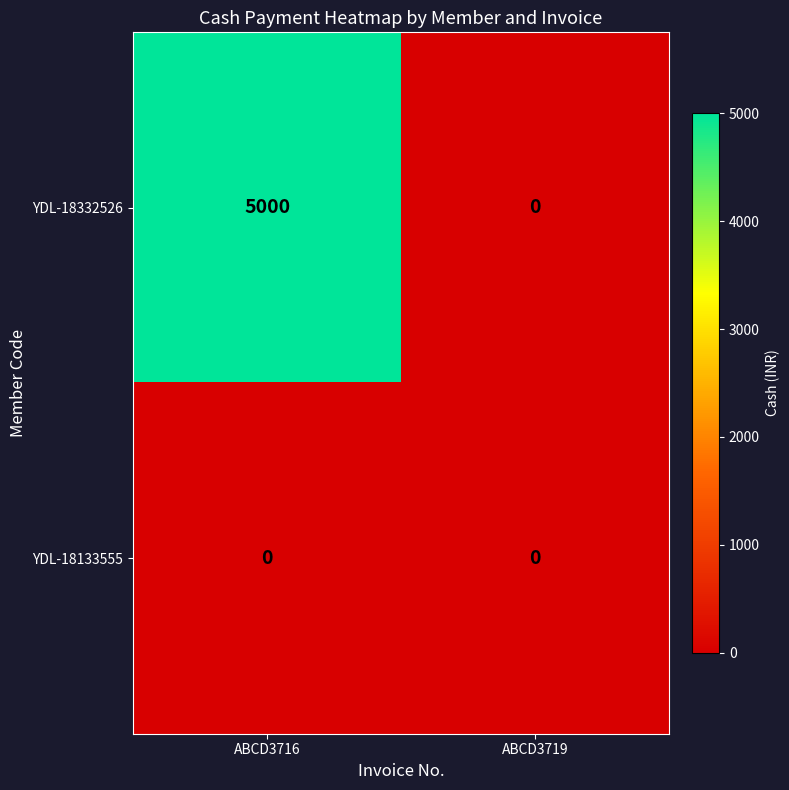

What is the difference between the highest and lowest values at ABCD3716?

5000